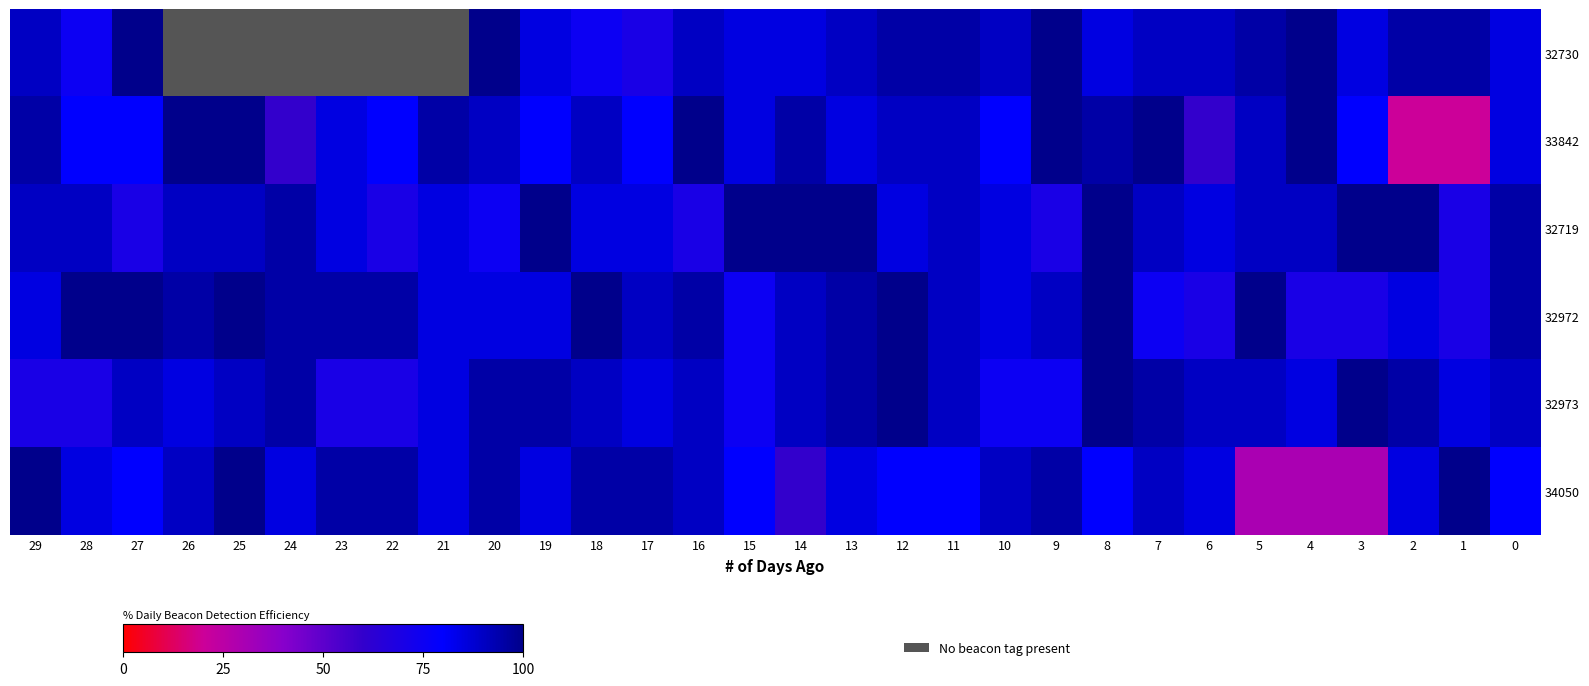

True or false: 32973 has a value of 85.0 at 17.

True